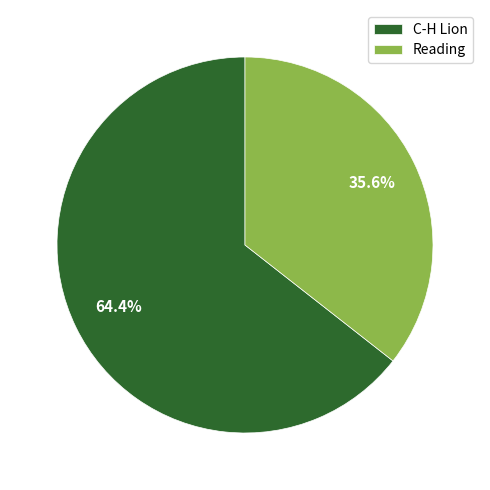

Which category has the biggest portion of the pie?

C-H Lion